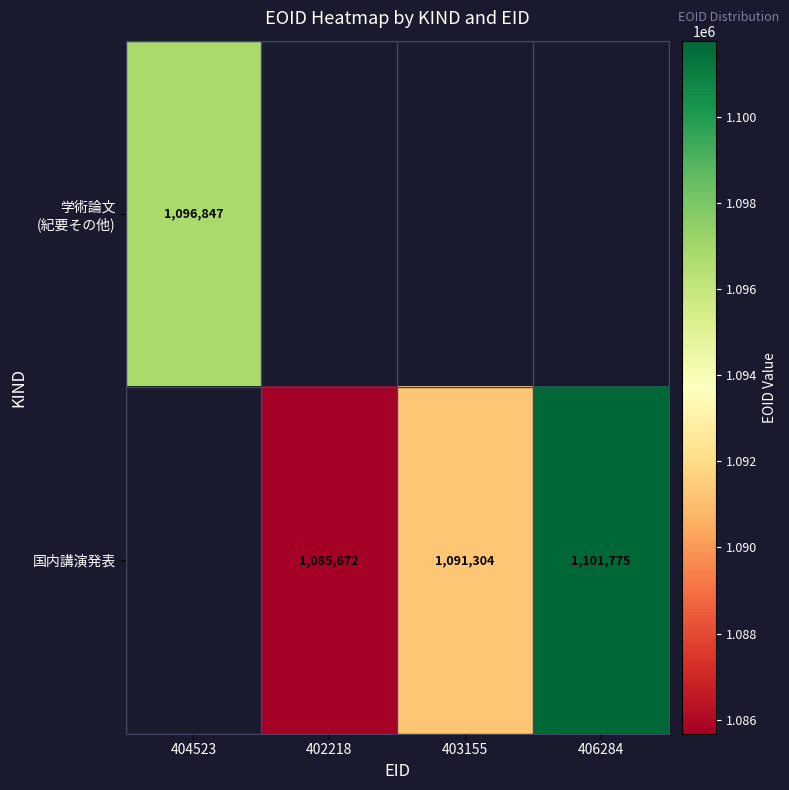

The value of 国内講演発表 at 406284 is 1101775. True or false?

True